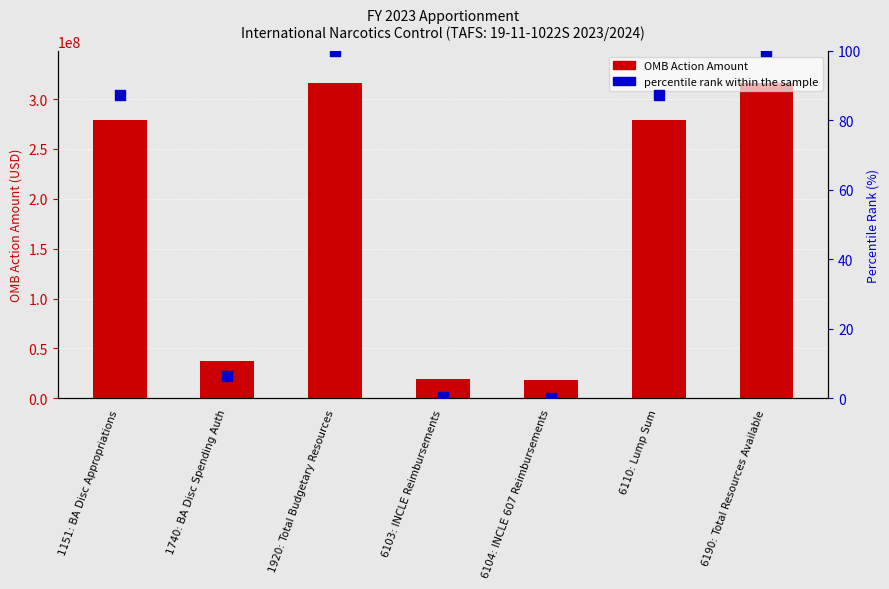

What is the total value across all series at 1151: BA Disc Appropriations?

278684456.3